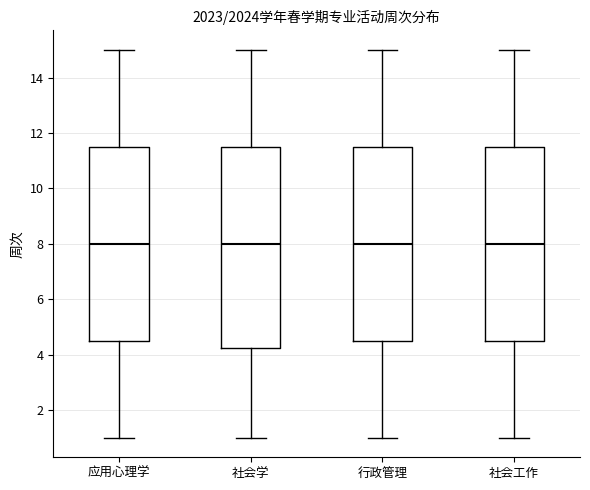

Reading left to right, read every box against the y-axis: the position of its median line, the range the box covers, and the ends of its whiskers. The values are not printed on the chart, so give them approximately, as read against the axis.

应用心理学: median 8.0, box 4.6 to 11.6, whiskers 1.0 to 15.0
社会学: median 8.0, box 4.2 to 11.6, whiskers 1.0 to 15.0
行政管理: median 8.0, box 4.6 to 11.6, whiskers 1.0 to 15.0
社会工作: median 8.0, box 4.6 to 11.6, whiskers 1.0 to 15.0